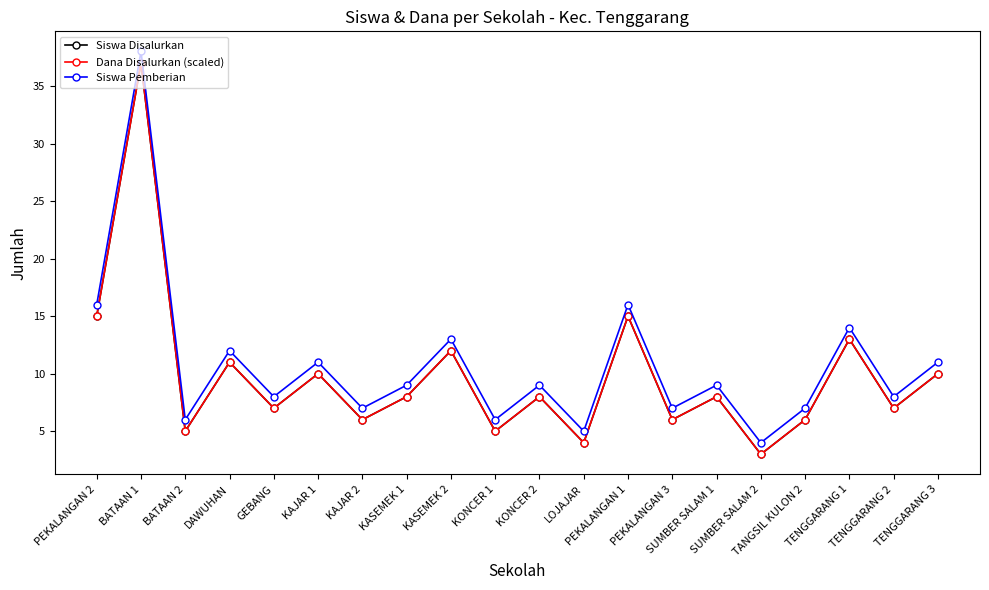

Rank the series by their maximum value, from highest to lowest.

Siswa Pemberian, Siswa Disalurkan, Dana Disalurkan (scaled)